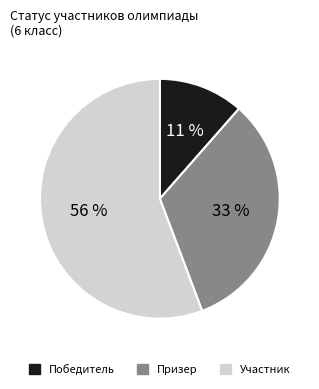

Which has a higher value, Участник or Победитель?

Участник